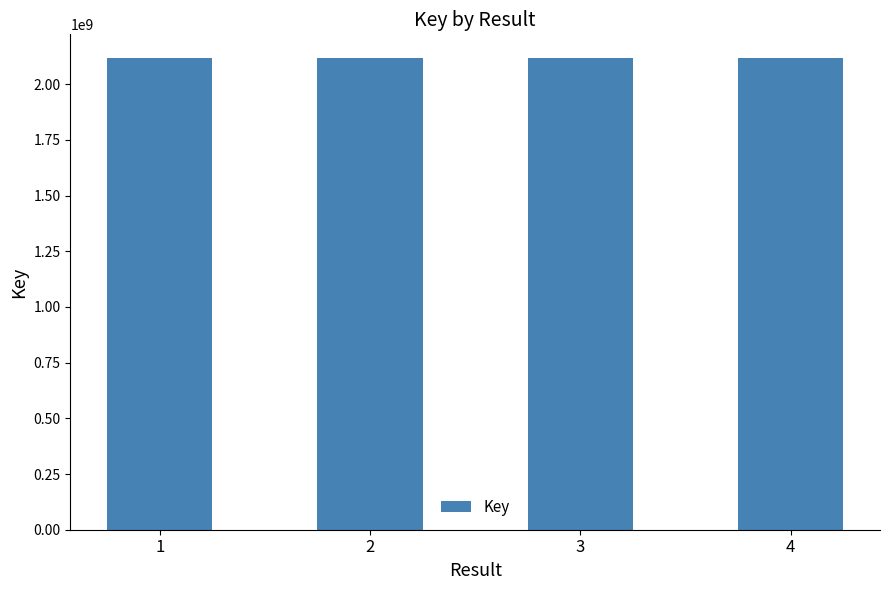

Is it true that the value at 3 is 1001606308?

False